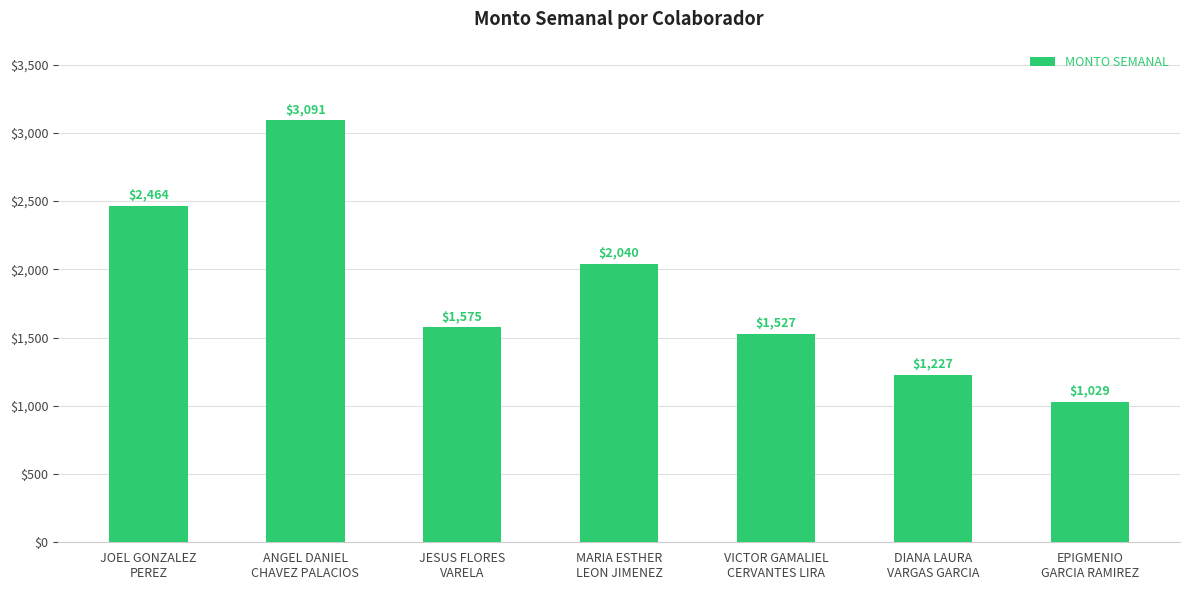

At which category does the chart reach its peak across all series?

ANGEL DANIEL
CHAVEZ PALACIOS